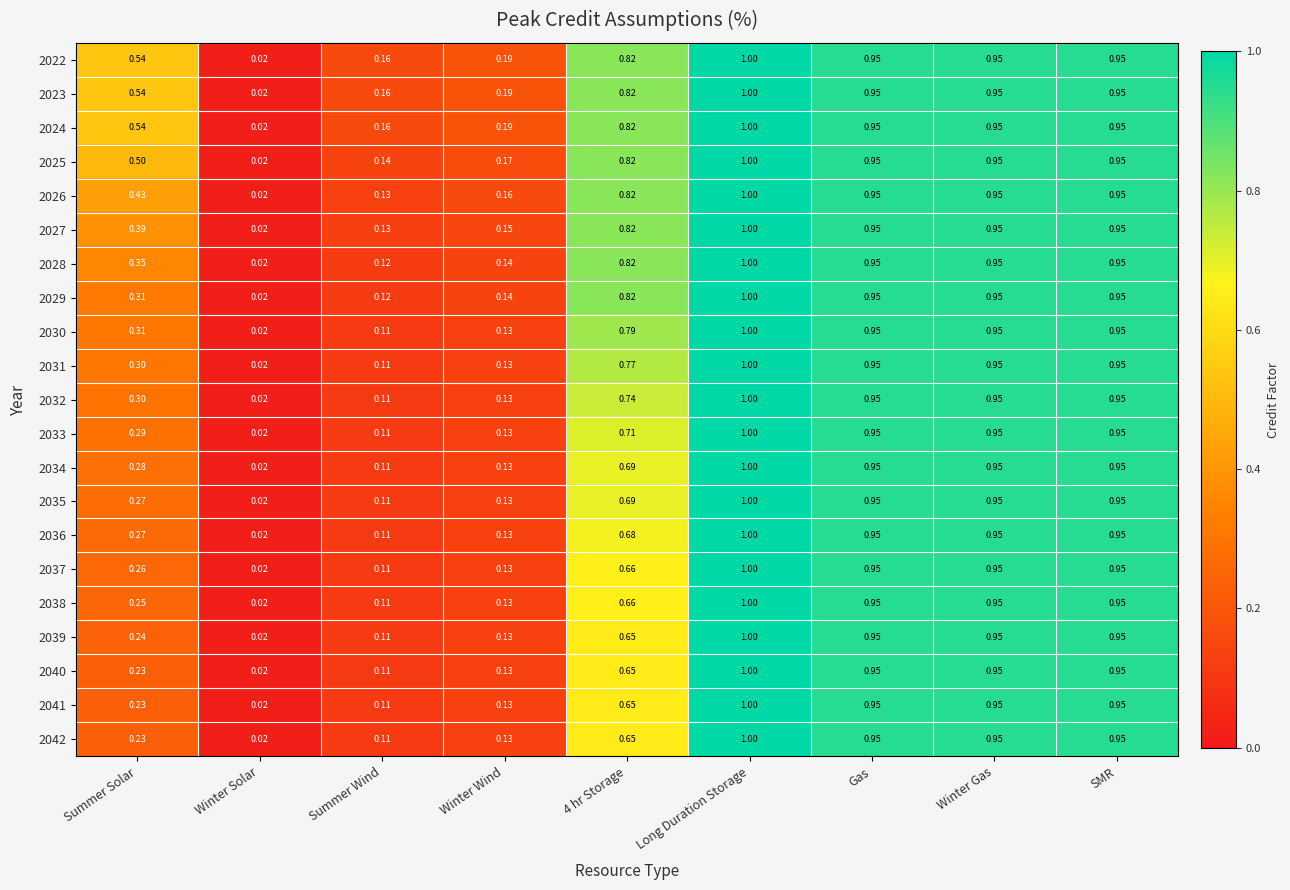

At how many categories does at least one series exceed 0?

9